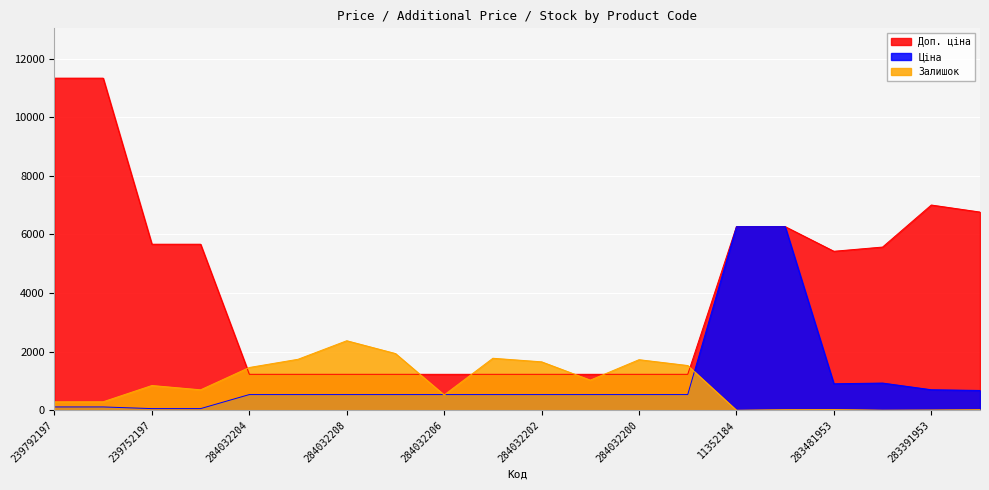

What position from the left is 11352184?

15